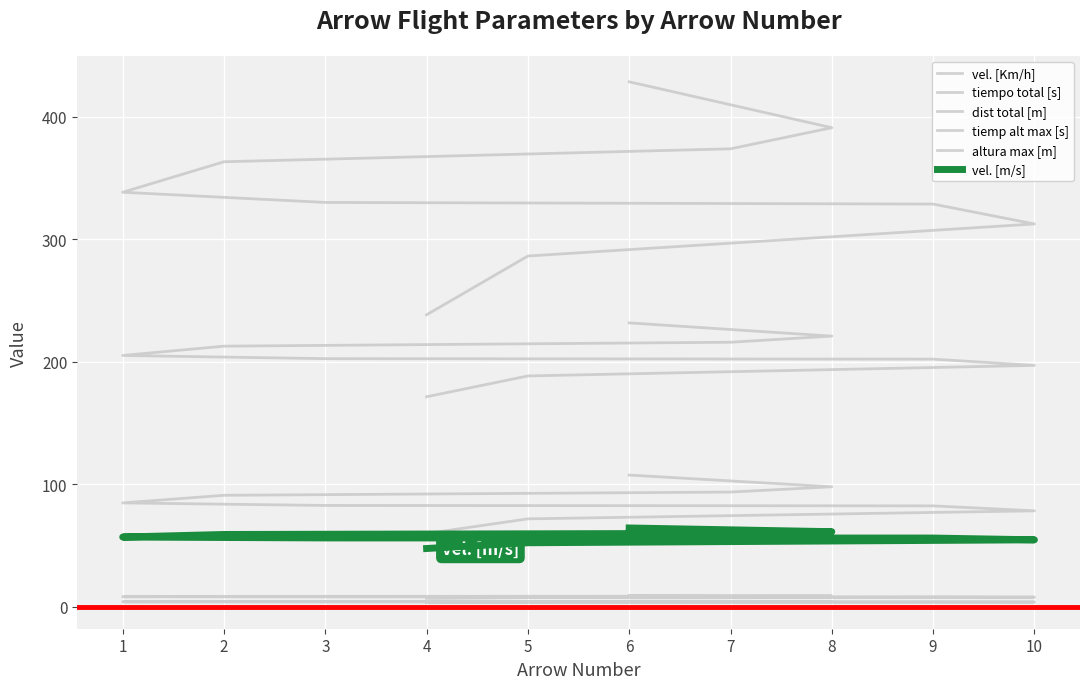

Rank the series at 1 from highest to lowest value.

dist total [m], vel. [Km/h], altura max [m], vel. [m/s], tiempo total [s], tiemp alt max [s]